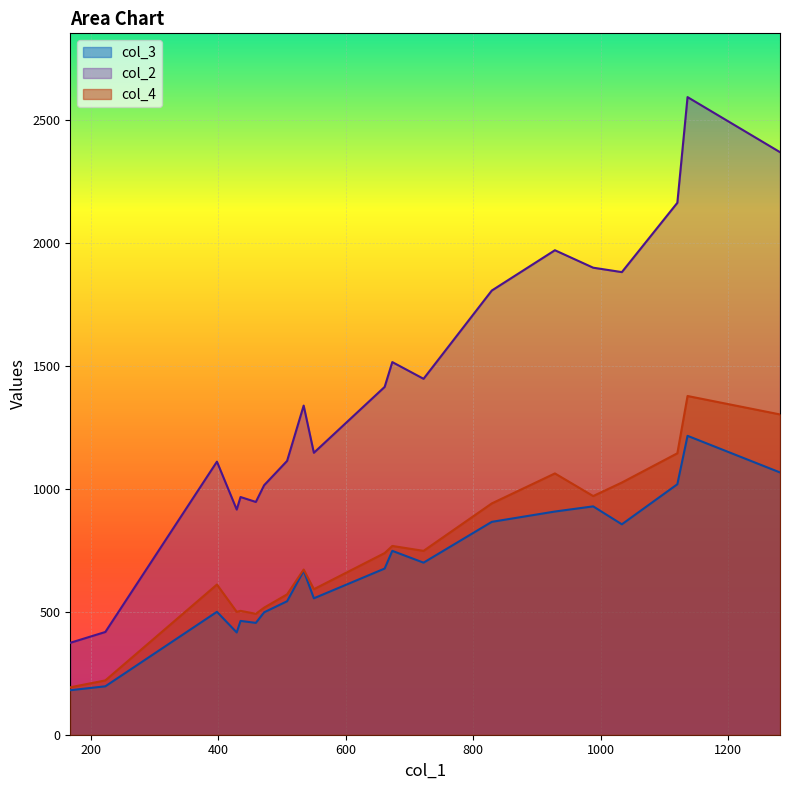

What is the maximum value for col_4?

1378